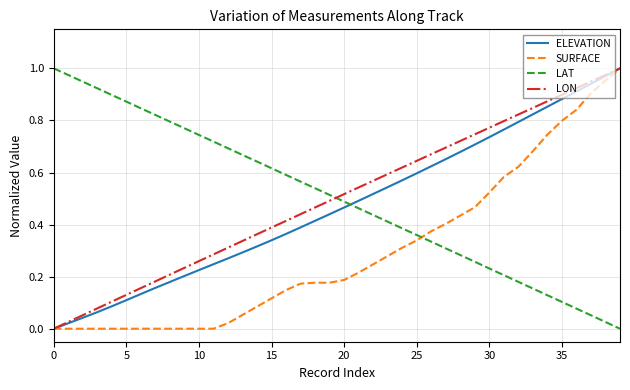

What is the sum of all LON values?

20.1